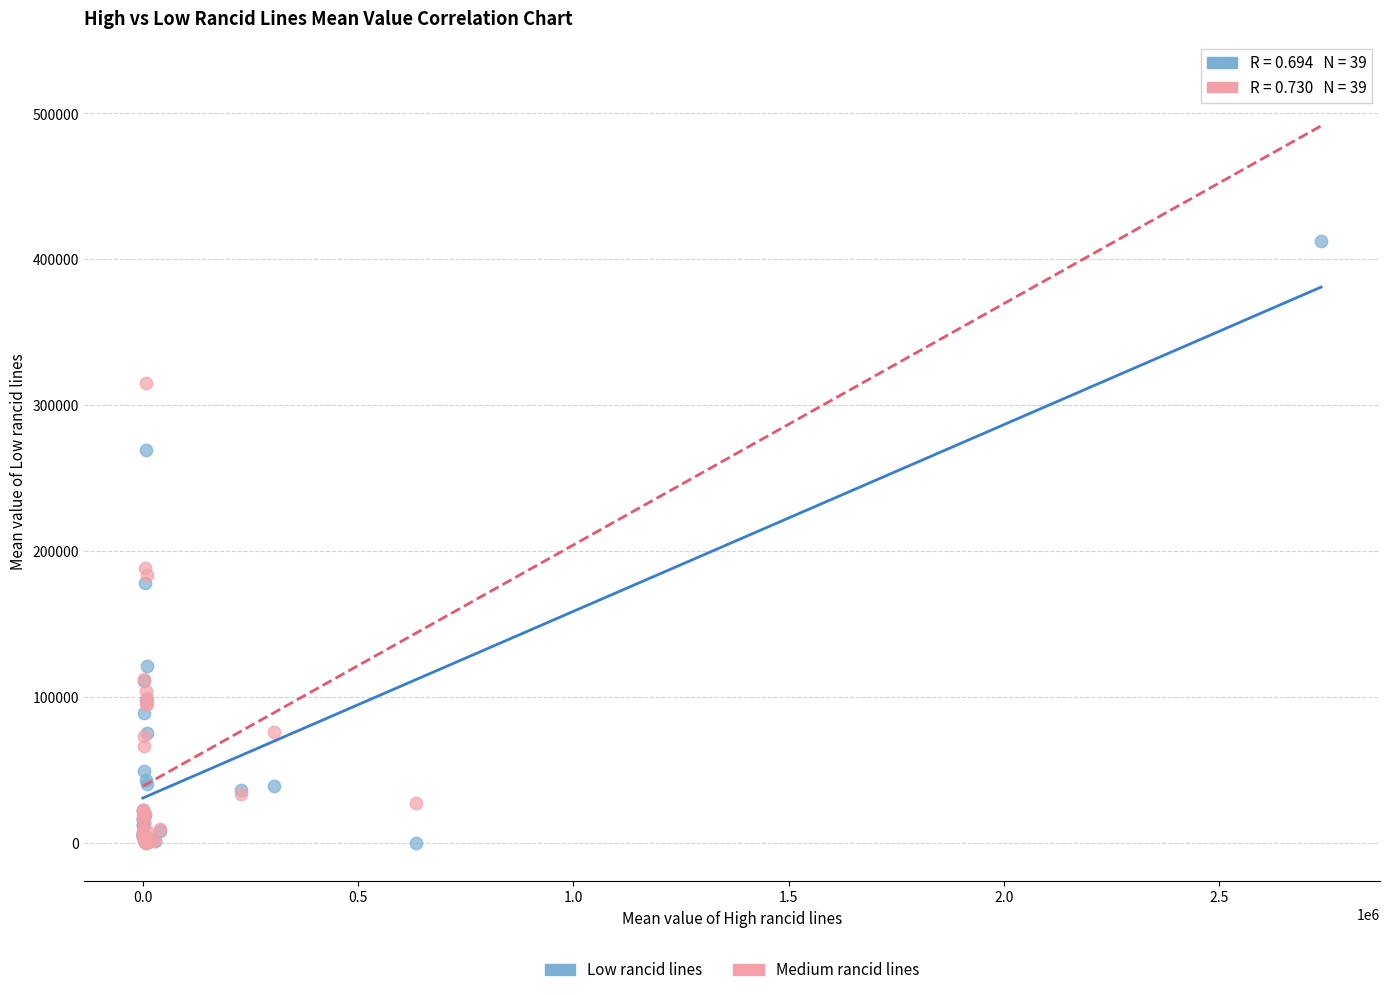

In the Medium rancid lines series, what Y value is closest to 261754?

315527.7